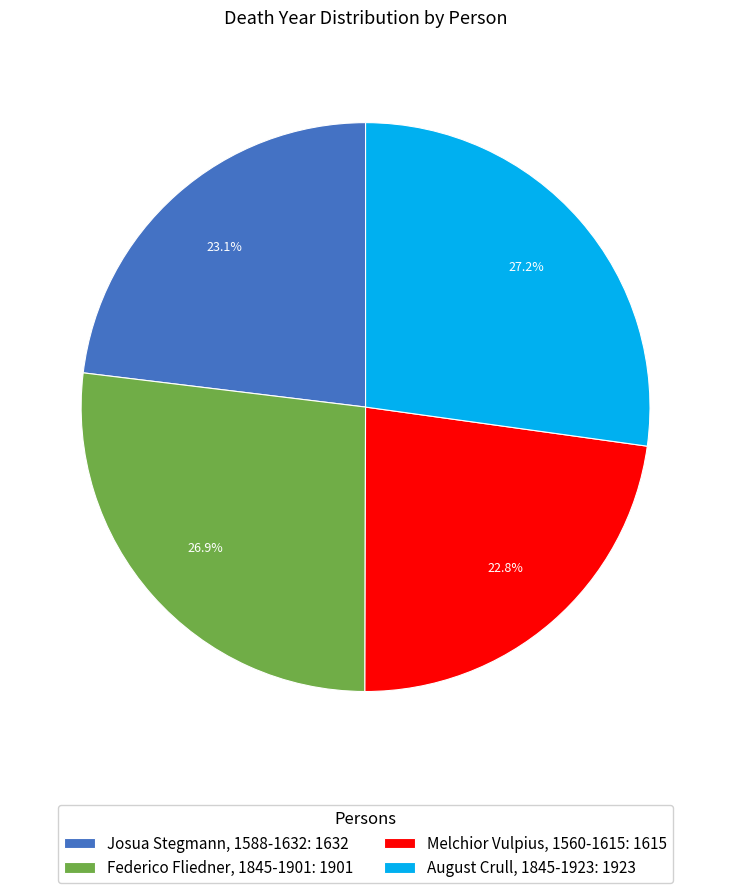

How many segments does this pie chart have?

4